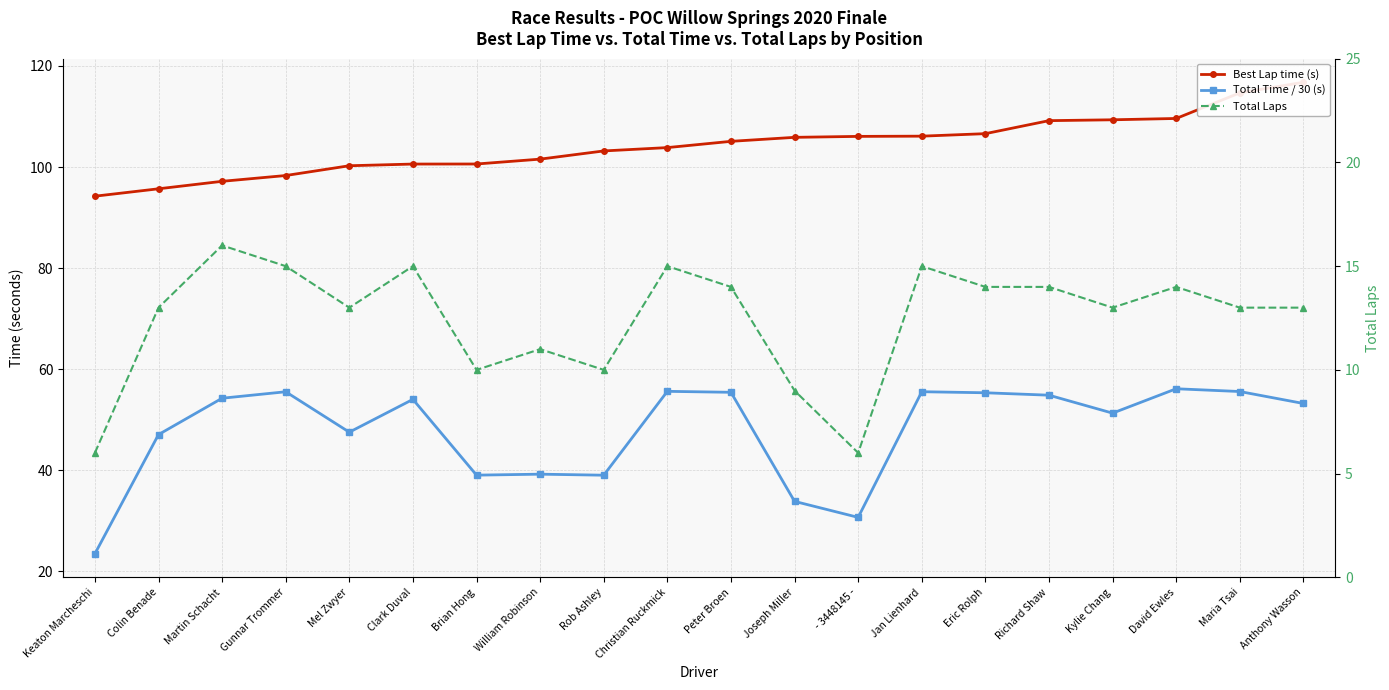

Which series has the largest range (max minus min)?

Total Time / 30 (s)